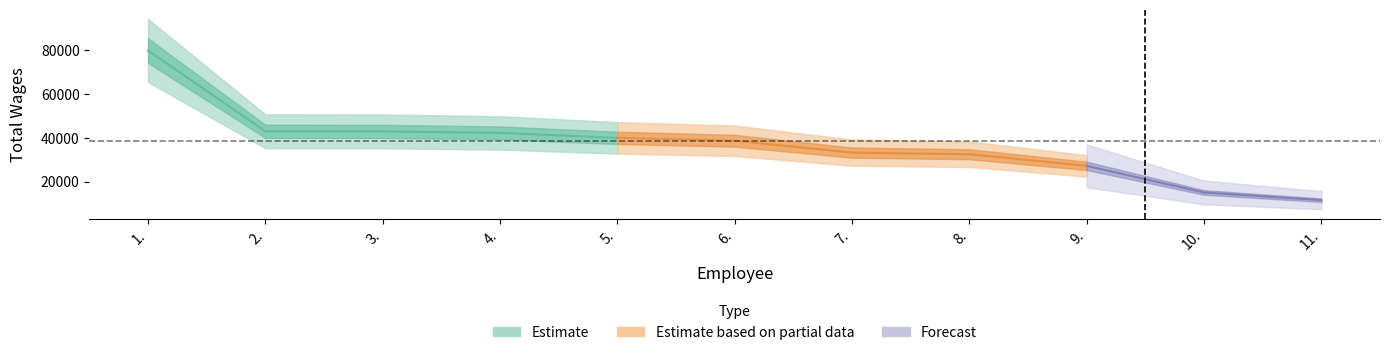

What is the maximum value shown in the chart?

79681